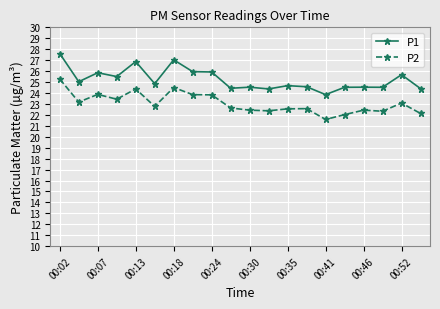

Rank the series by their maximum value, from lowest to highest.

P2, P1